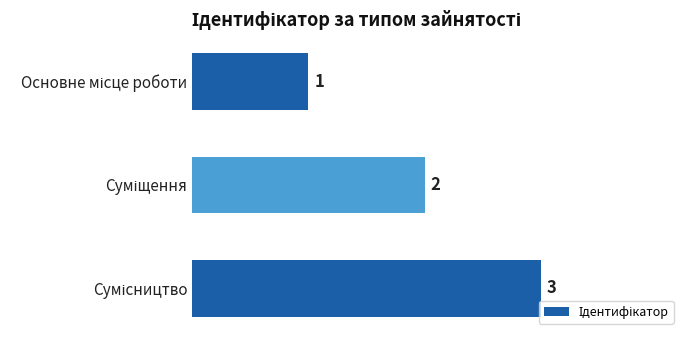

What is the value of the 1st bar from the top?

1